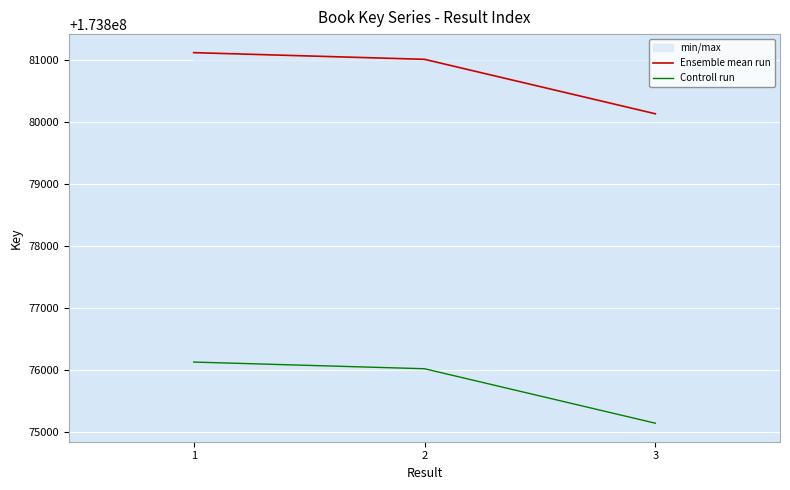

What is the difference between the highest and lowest values at 1?

5000